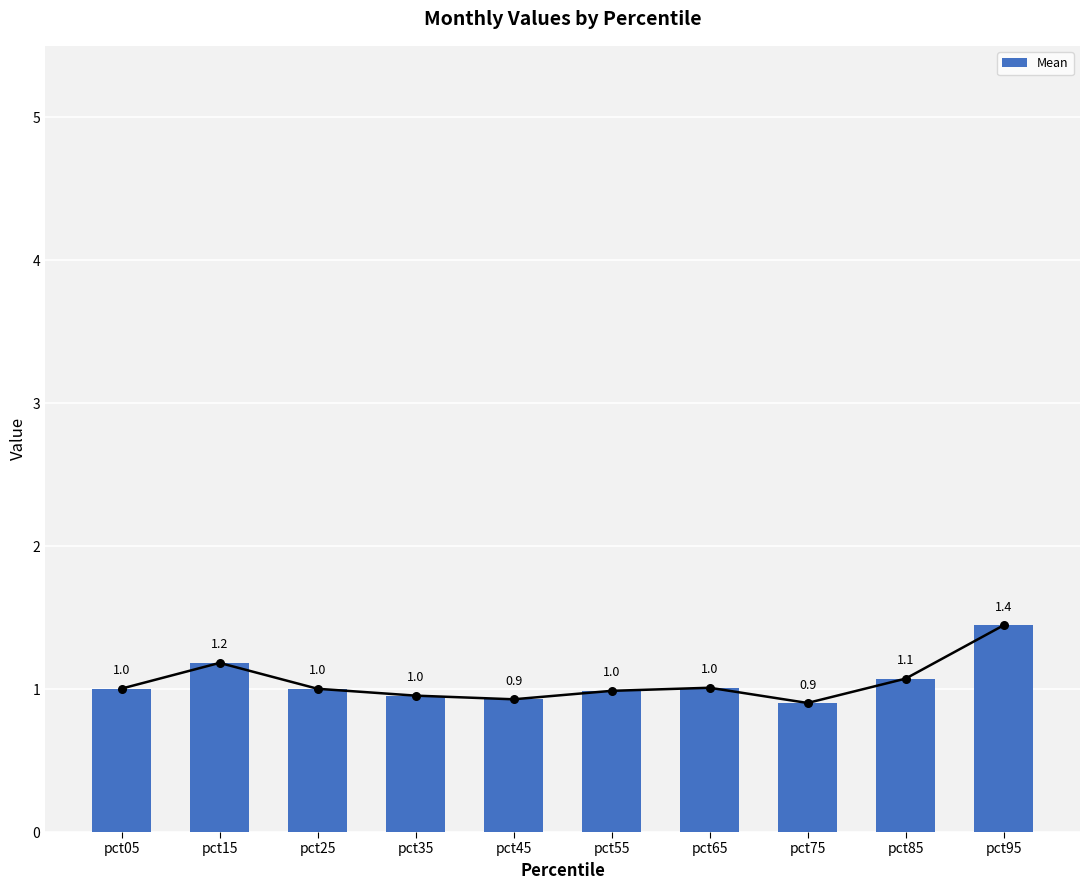

Between pct05 and pct15, which is larger?

pct15